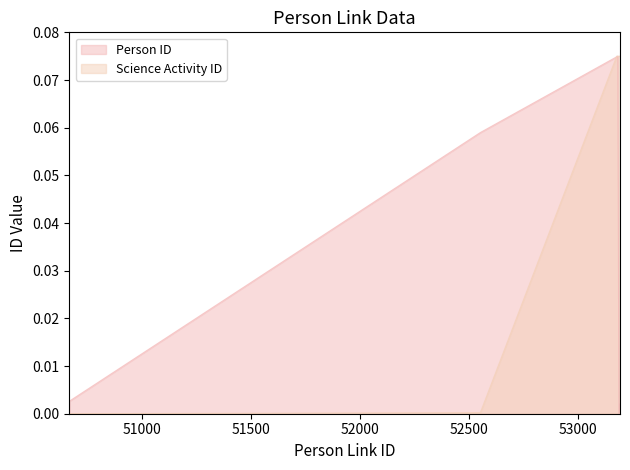

What is the highest value of the Person ID series?

0.1